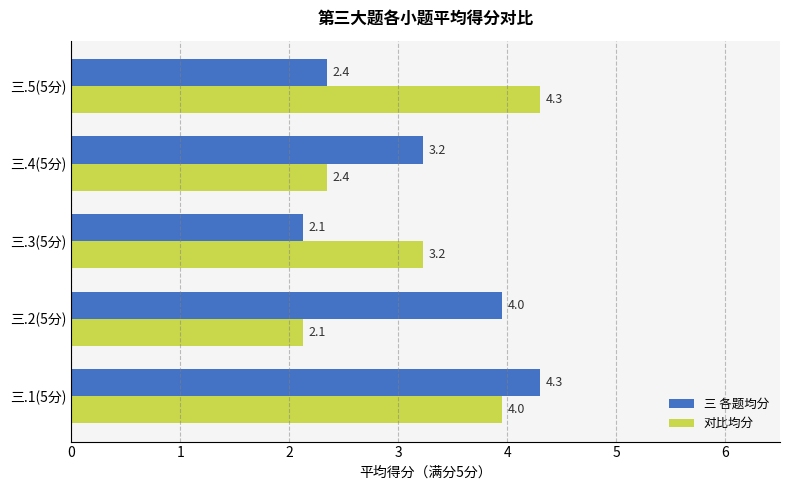

What is the difference between the maximum and minimum values in the 对比均分 series?

2.2